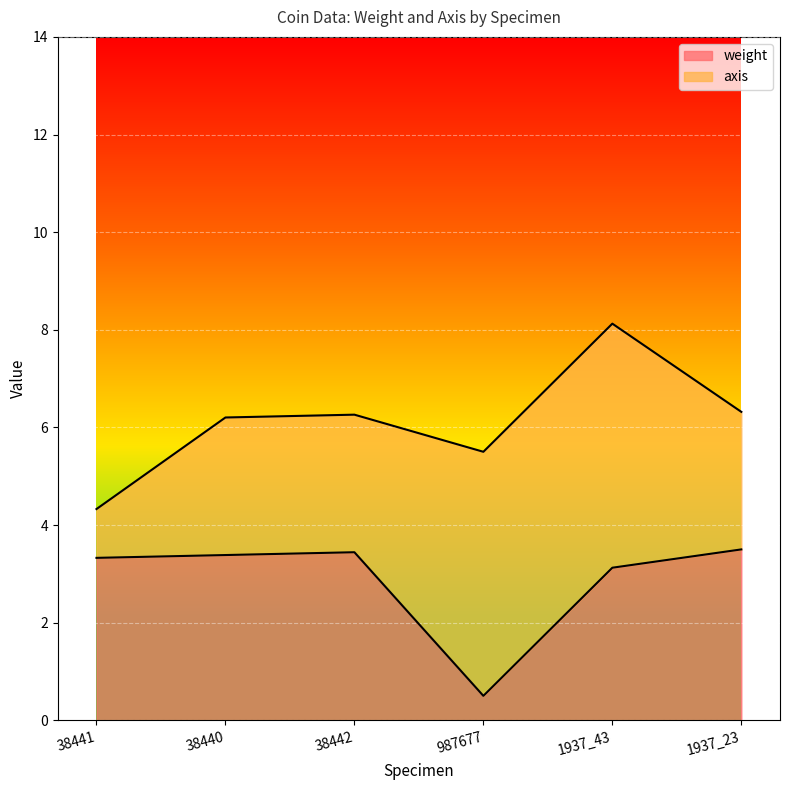

Which has a higher value, 38440 or 38442?

38442